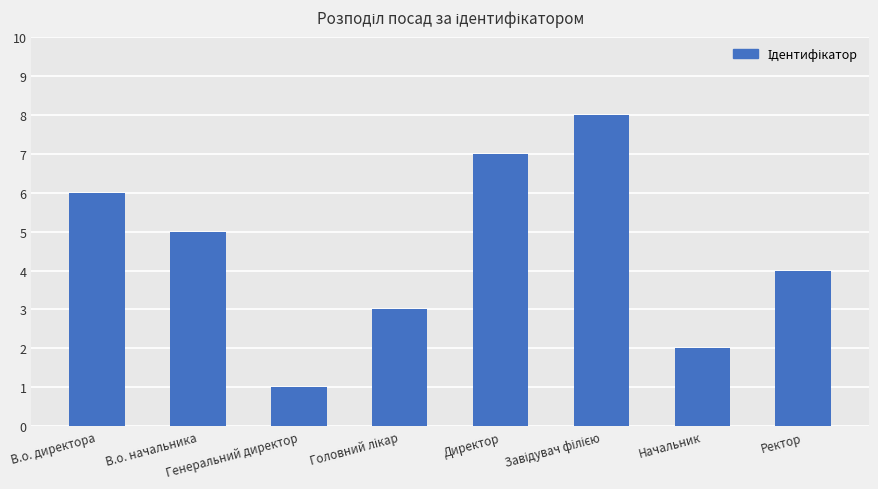

What is the difference between the values at Директор and Ректор?

3